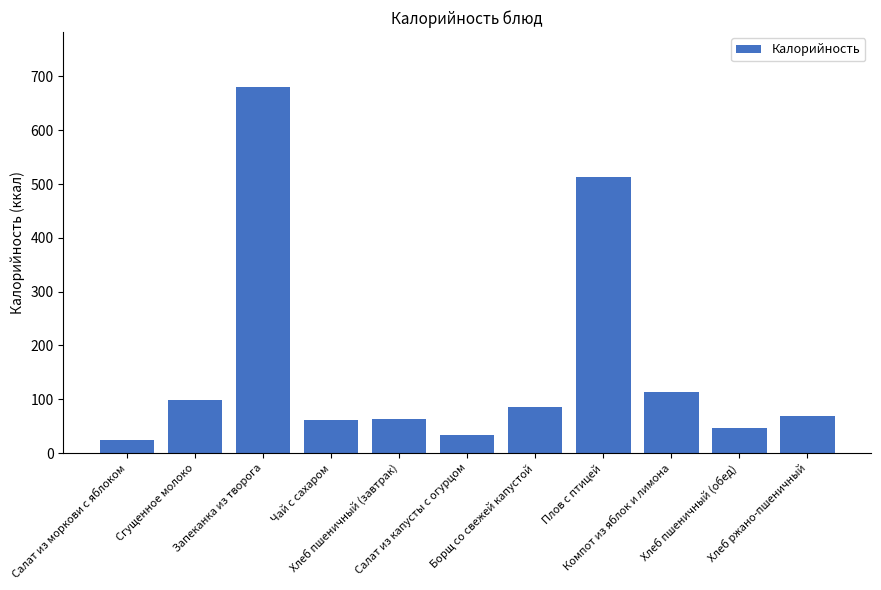

What is the minimum value shown in the chart?

23.9